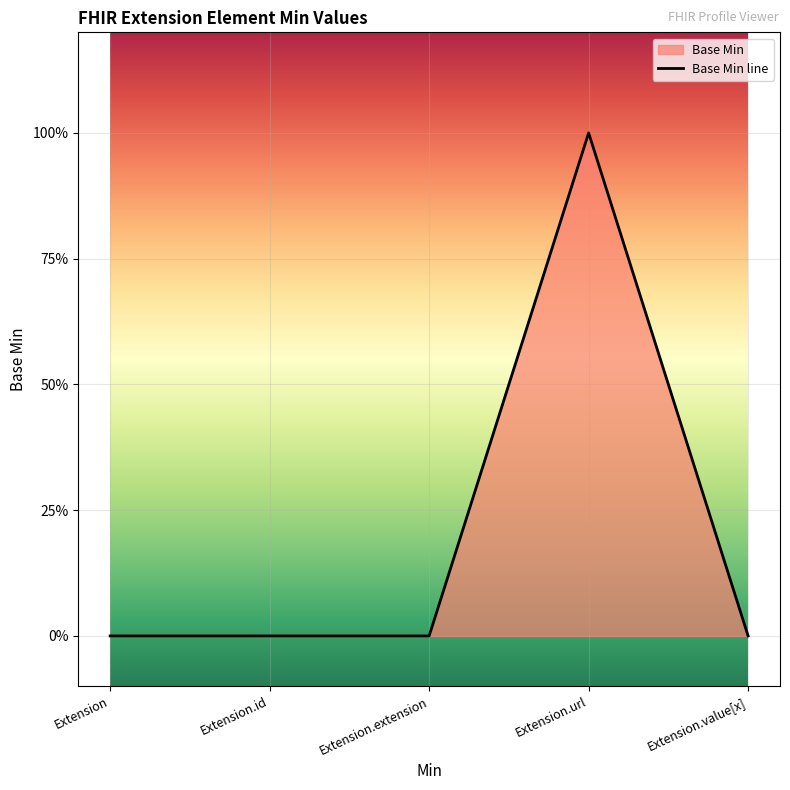

List the labels in order of value, smallest first.

Extension, Extension.id, Extension.extension, Extension.value[x], Extension.url